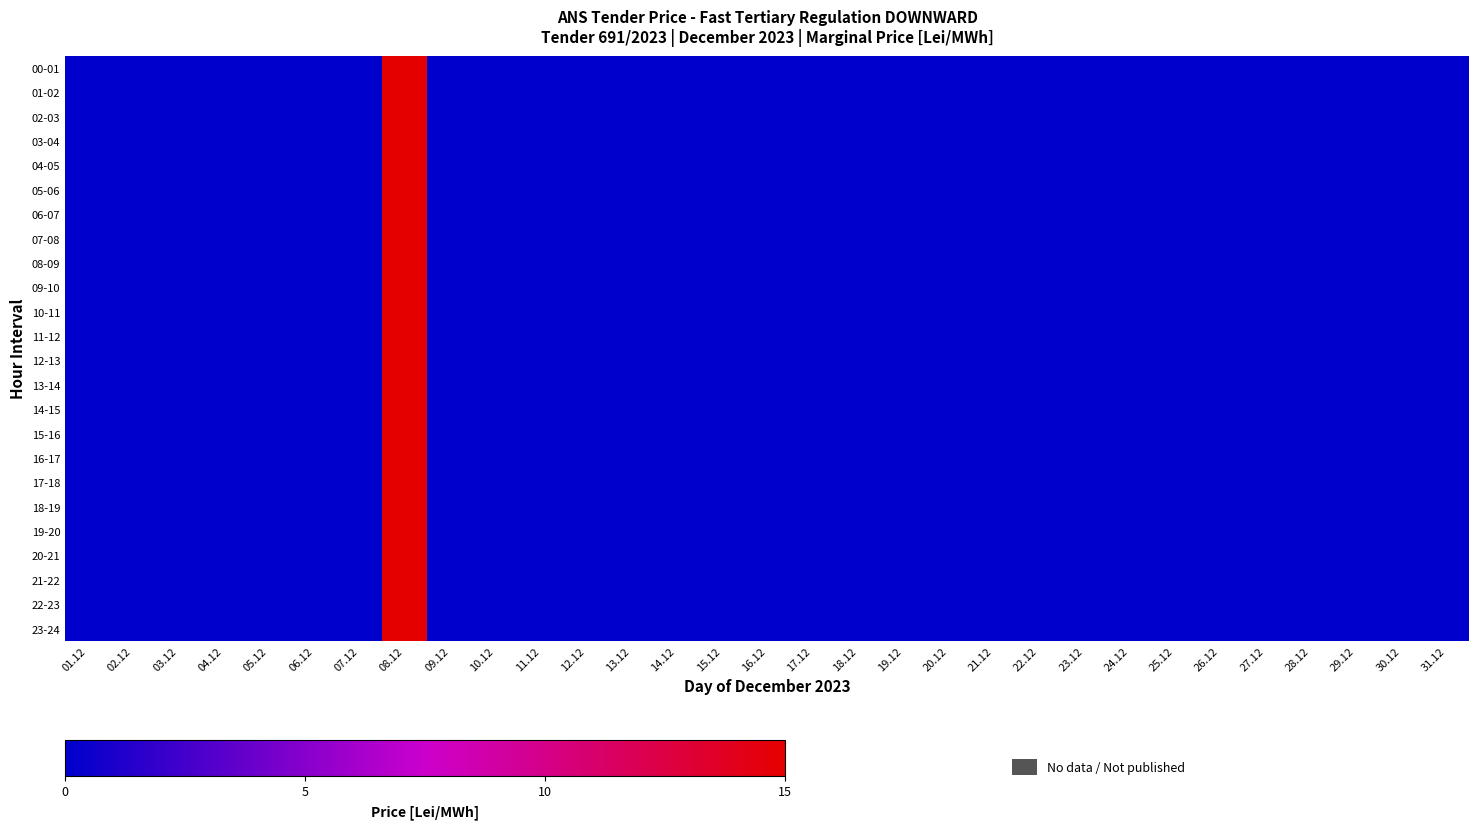

Between 01.12 and 23.12, which series saw the biggest shift?

00-01